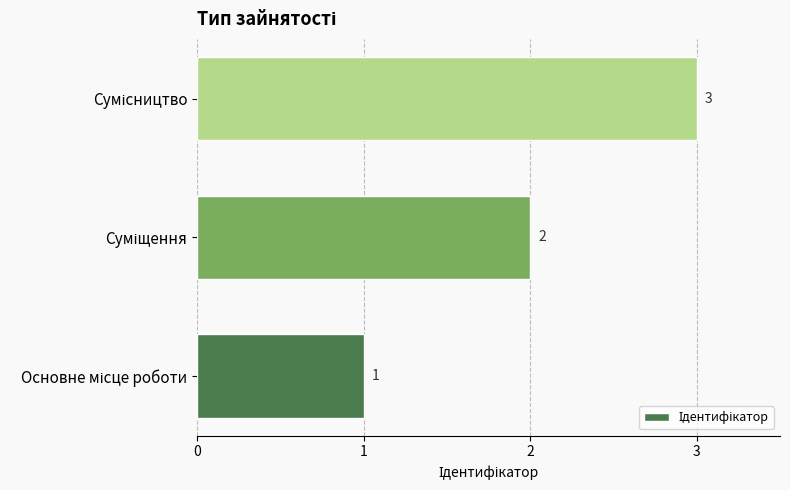

What is the greatest value displayed?

3